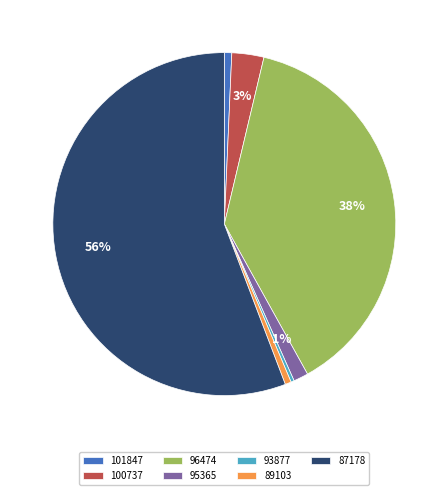

Which has a higher value, 100737 or 101847?

100737